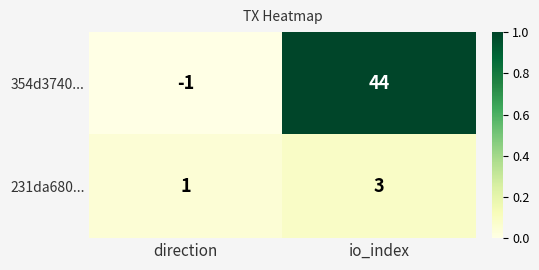

At which category is the sum across all series the highest?

io_index